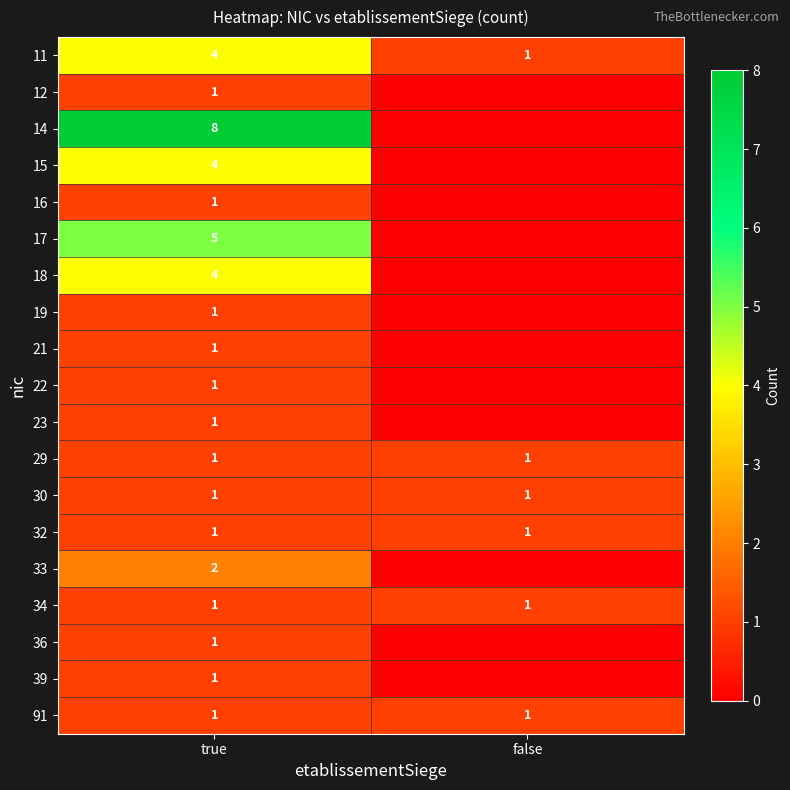

What is the total value across all series at true?

40